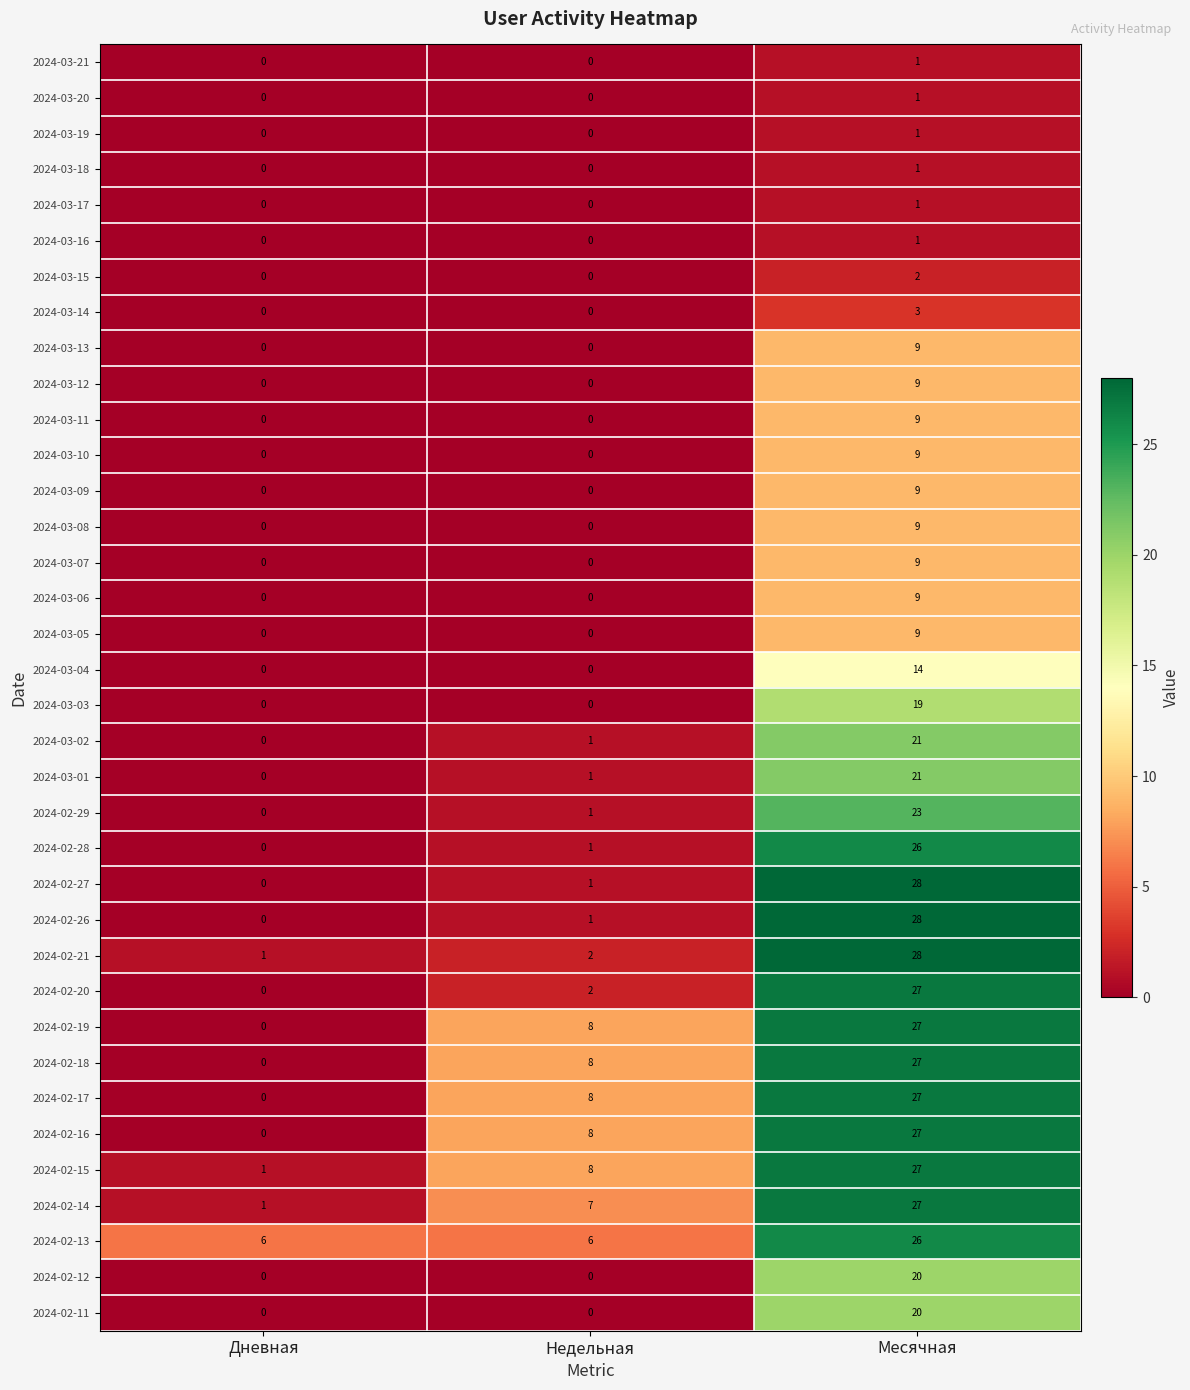

Which category has the highest value across all series?

Месячная